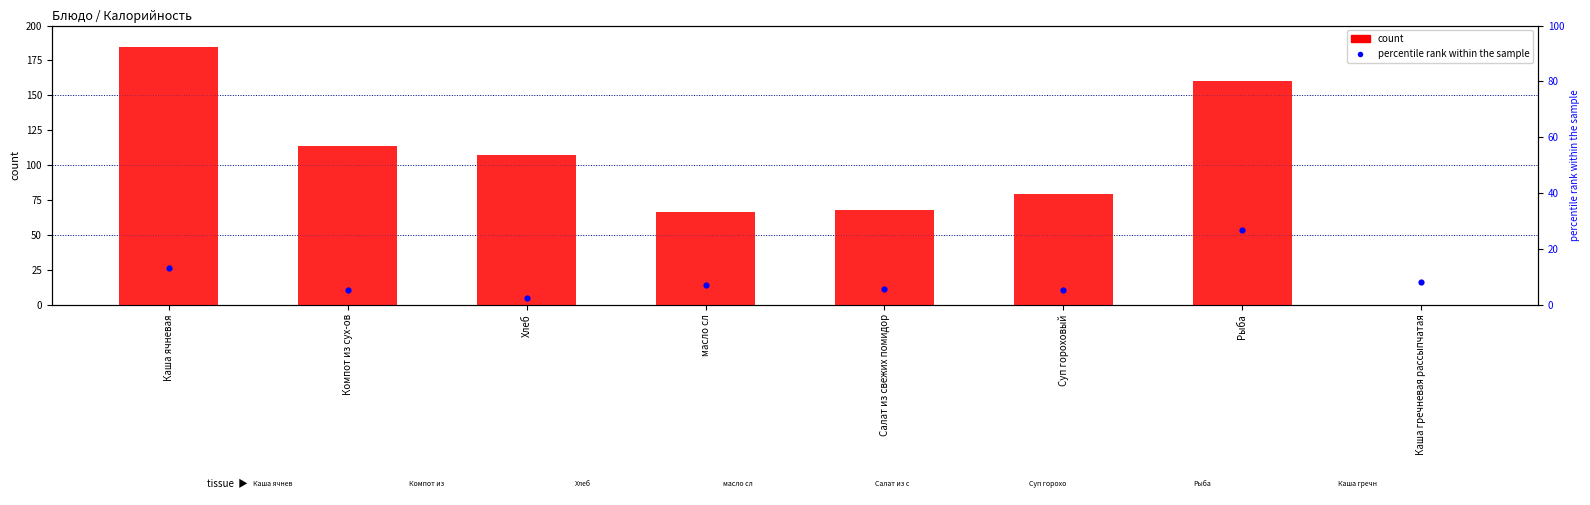

What is the total value across all series at Салат из свежих помидор?

73.5